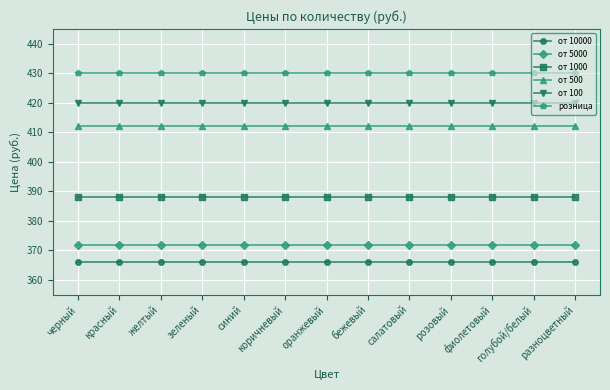

Is it true that от 10000 equals 366 at фиолетовый?

True